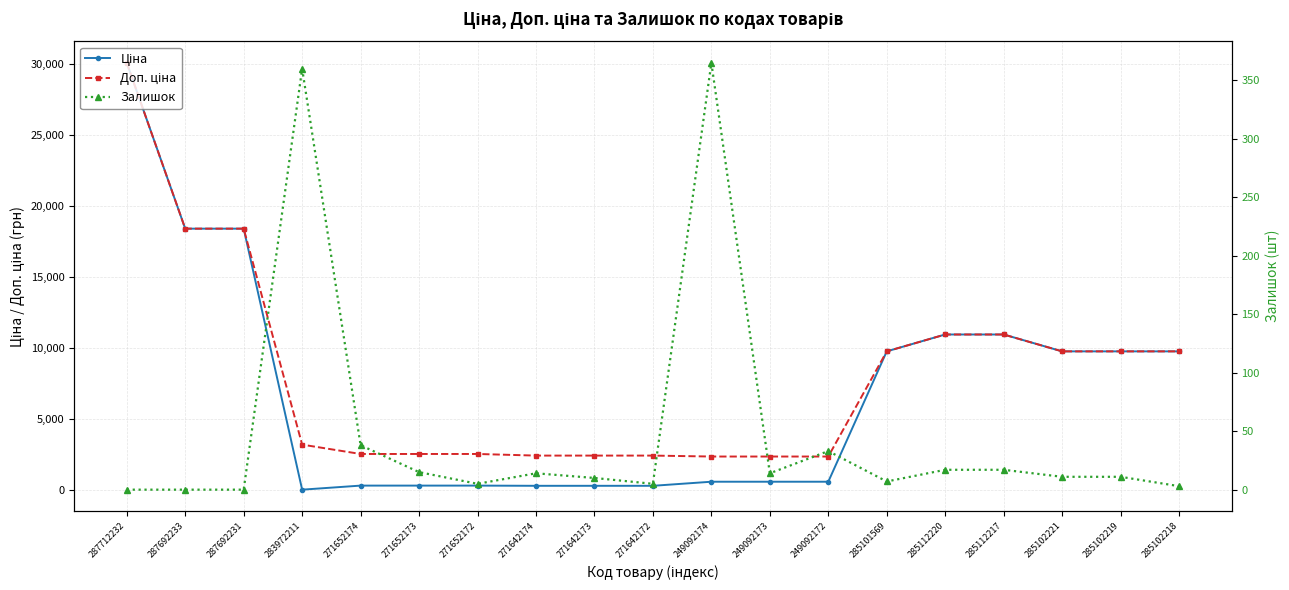

What is the total value across all series at 285102221?

19562.0